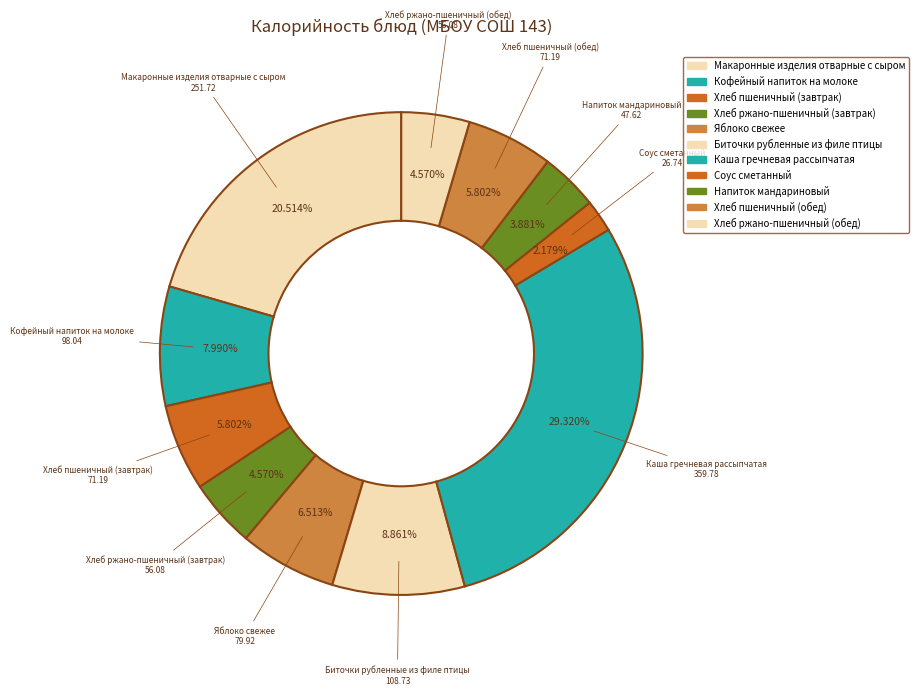

To the nearest percent, what percentage of the pie is Напиток мандариновый?

4%